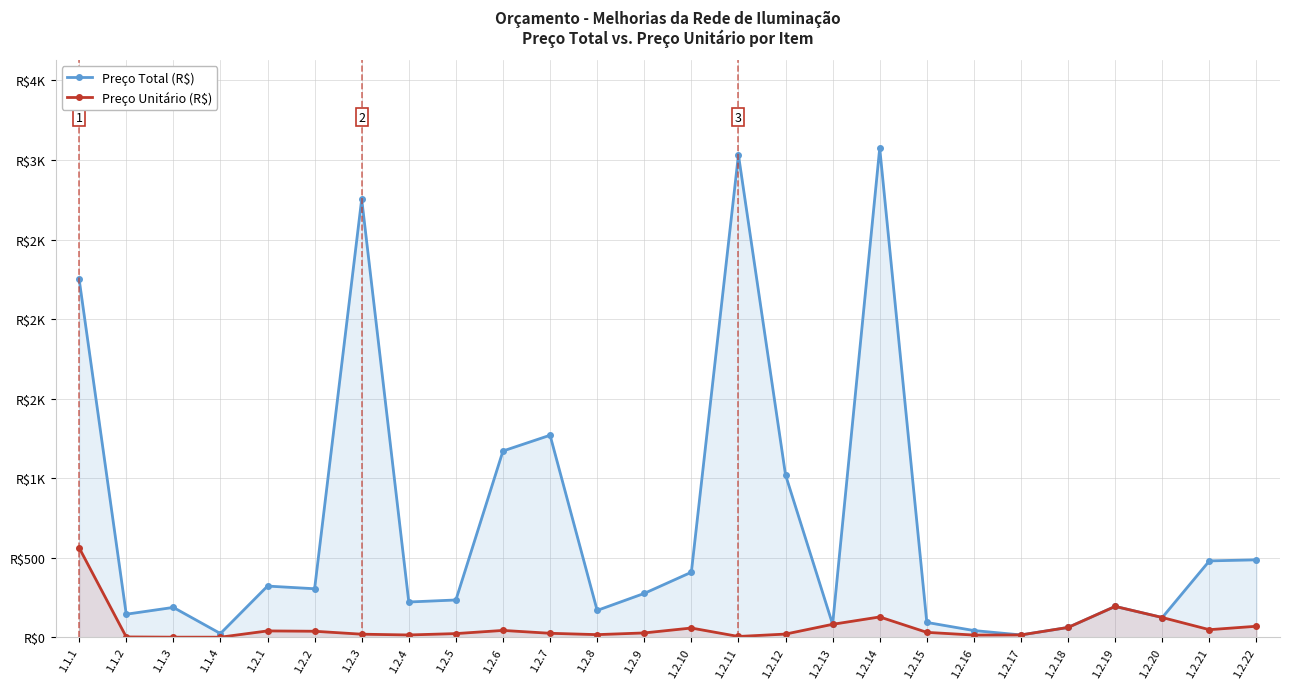

In Preço Unitário (R$), how many points are higher than both neighbors (excluding endpoints)?

5